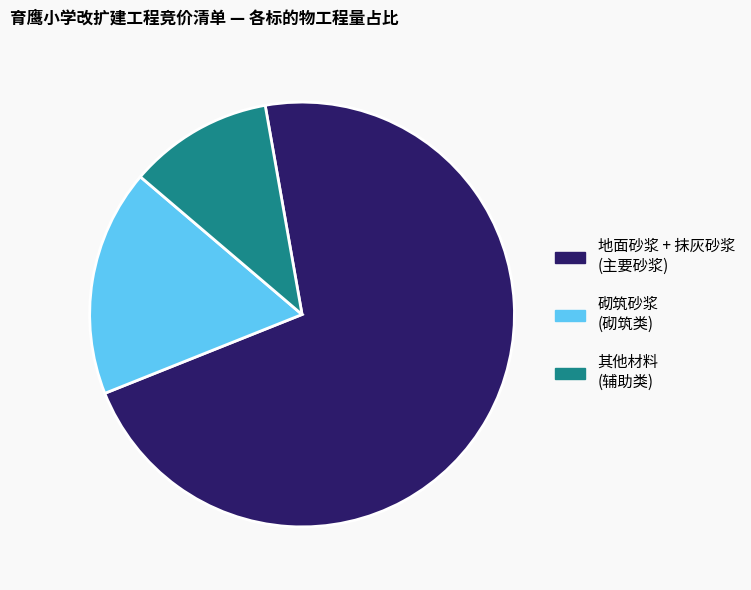

Which category has the smallest portion of the pie?

其他材料 (辅助类)